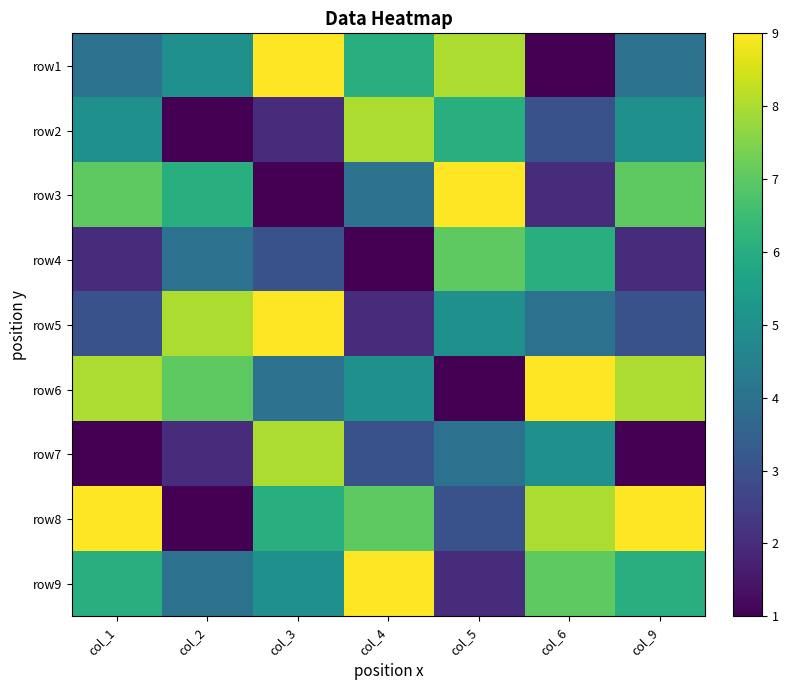

Reading right to left, transcribe all the data shown in this chart.

row1: col_9=4	col_6=1	col_5=8	col_4=6	col_3=9	col_2=5	col_1=4
row2: col_9=5	col_6=3	col_5=6	col_4=8	col_3=2	col_2=1	col_1=5
row3: col_9=7	col_6=2	col_5=9	col_4=4	col_3=1	col_2=6	col_1=7
row4: col_9=2	col_6=6	col_5=7	col_4=1	col_3=3	col_2=4	col_1=2
row5: col_9=3	col_6=4	col_5=5	col_4=2	col_3=9	col_2=8	col_1=3
row6: col_9=8	col_6=9	col_5=1	col_4=5	col_3=4	col_2=7	col_1=8
row7: col_9=1	col_6=5	col_5=4	col_4=3	col_3=8	col_2=2	col_1=1
row8: col_9=9	col_6=8	col_5=3	col_4=7	col_3=6	col_2=1	col_1=9
row9: col_9=6	col_6=7	col_5=2	col_4=9	col_3=5	col_2=4	col_1=6